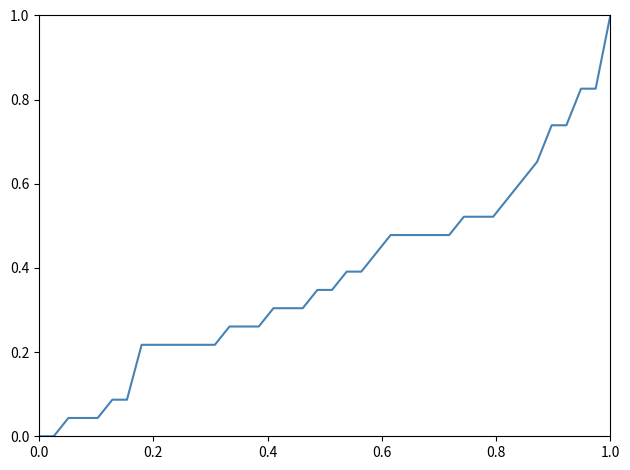

What is the difference between the maximum and minimum values?

1.0